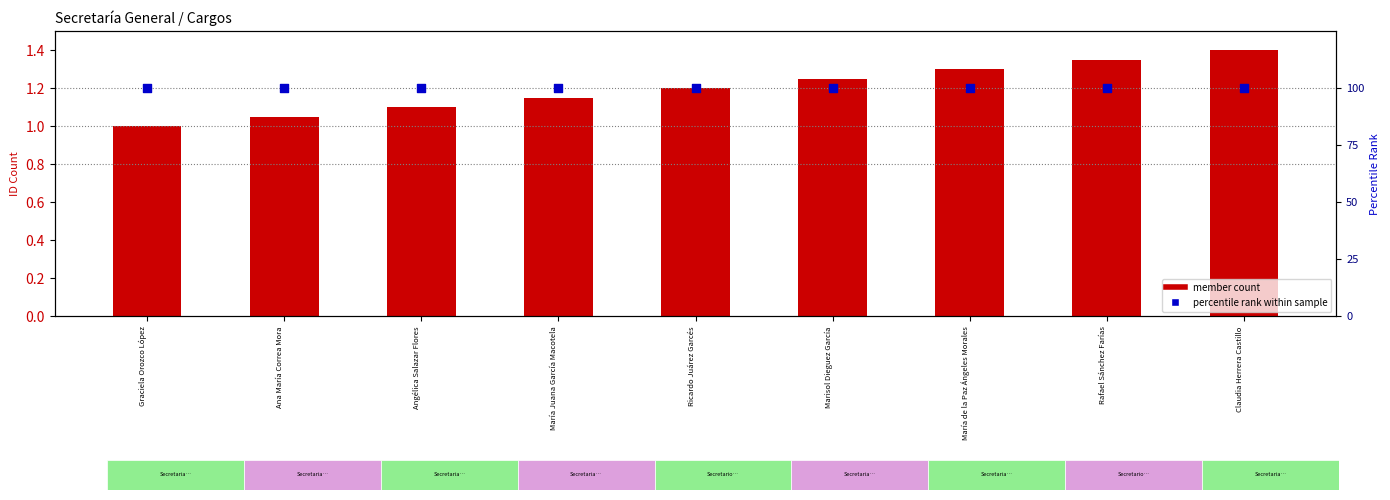

What are all the series names shown in the legend?

member count, percentile rank